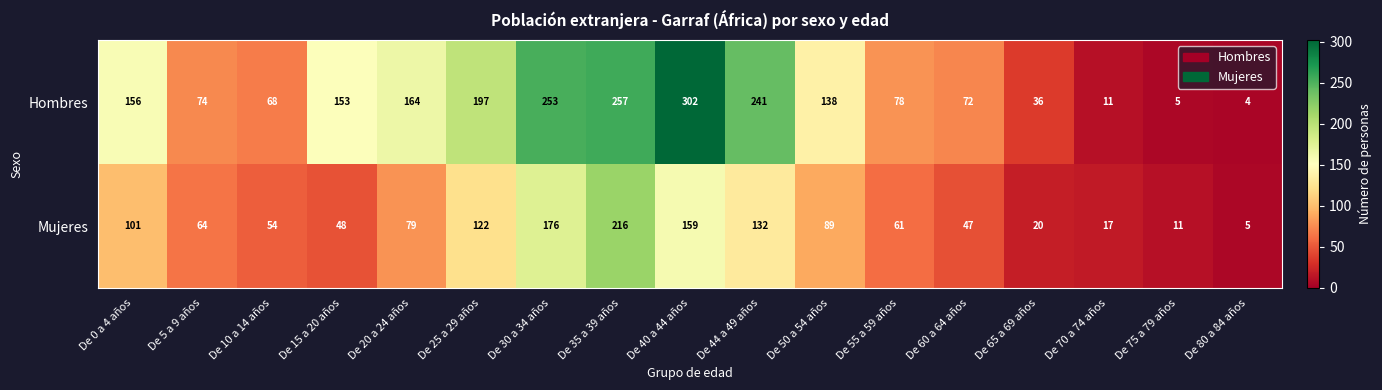

Which category has the lowest value across all series?

De 80 a 84 años